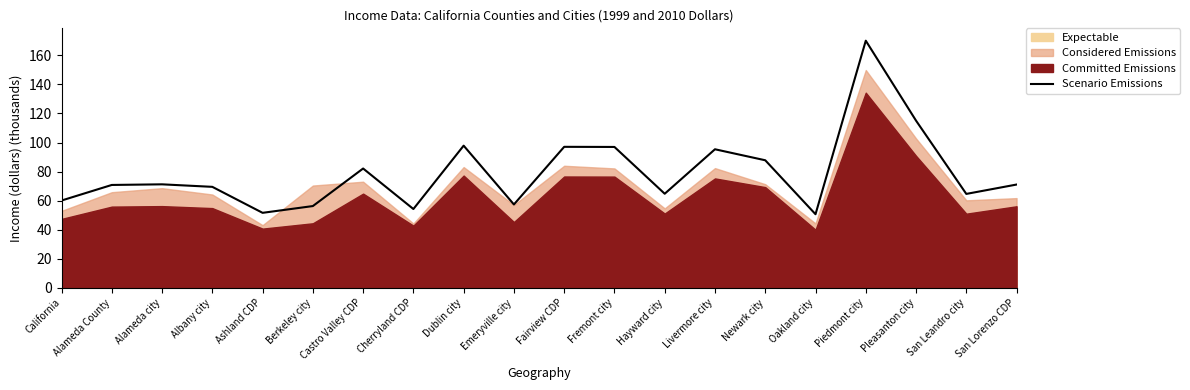

At which label does the data first exceed 71?

Alameda city